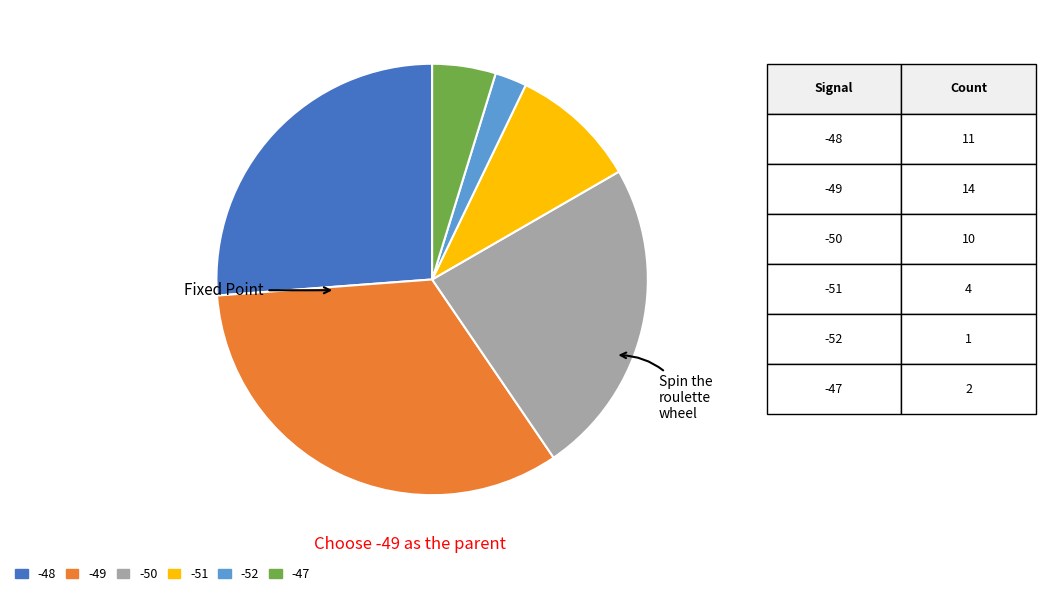

Do -50 and -52 together represent more than half of the pie?

No